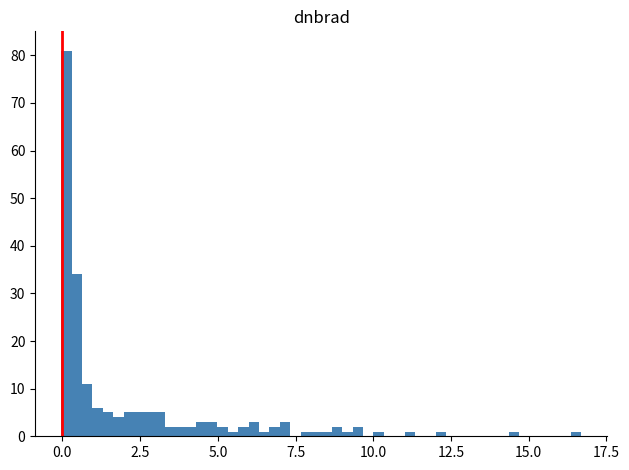

Read against the x-axis, roughly where is the centre of the tallest bar?

0.0